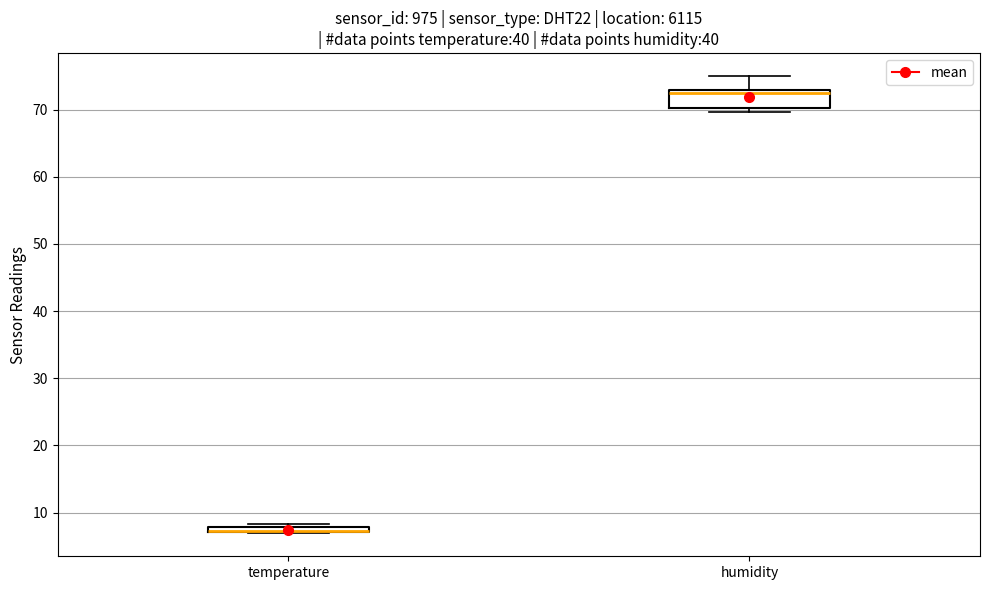

Comparing the boxes themselves (not the whiskers), which one is the tallest?

humidity